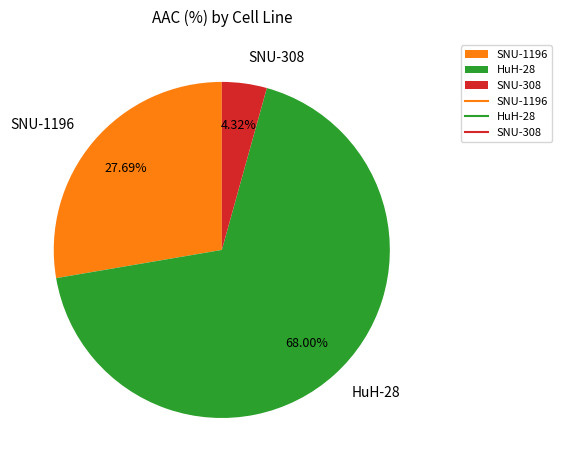

Does SNU-1196 account for over 50% of the chart?

No